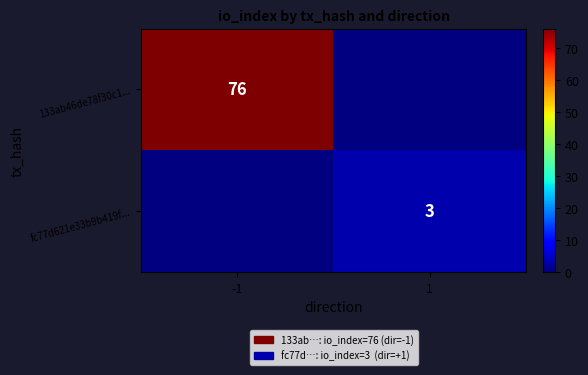

How many categories are shown in the chart?

2